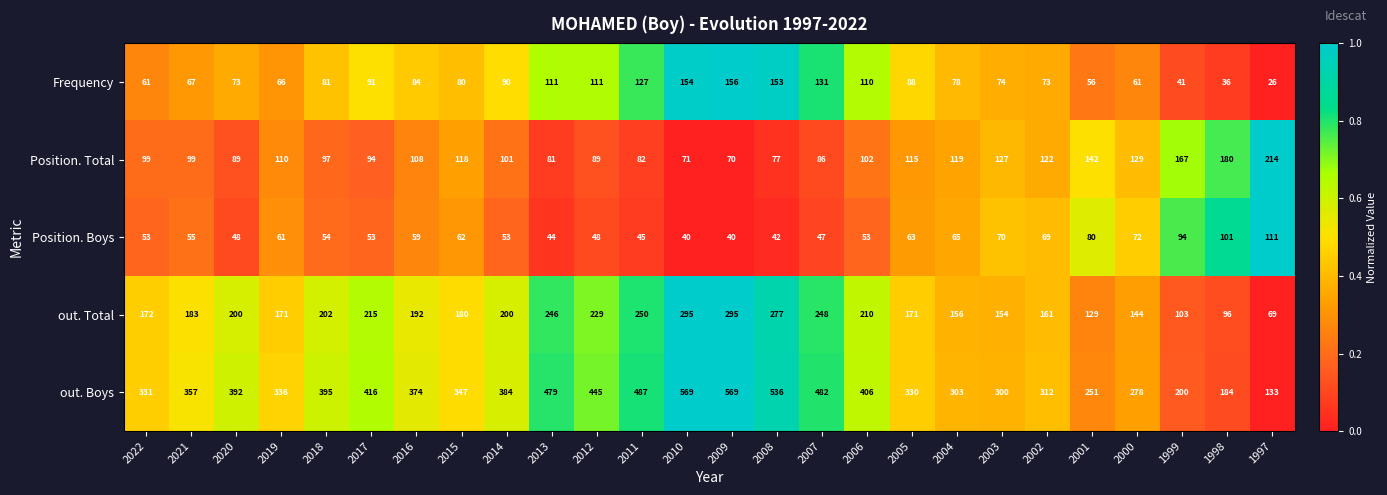

At which category does the chart reach its minimum across all series?

1997